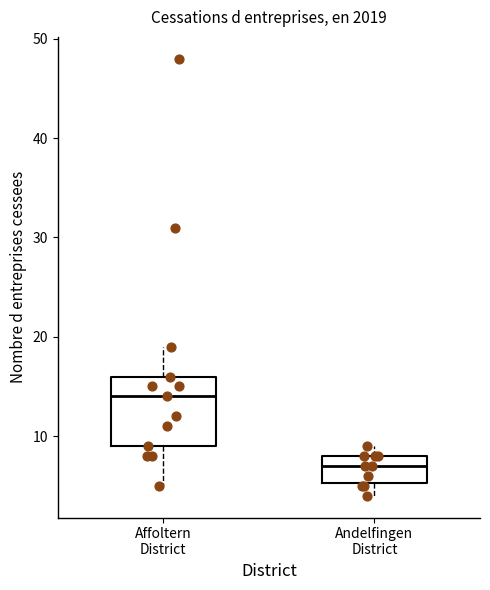

Which box has the lowest median line?

Andelfingen District